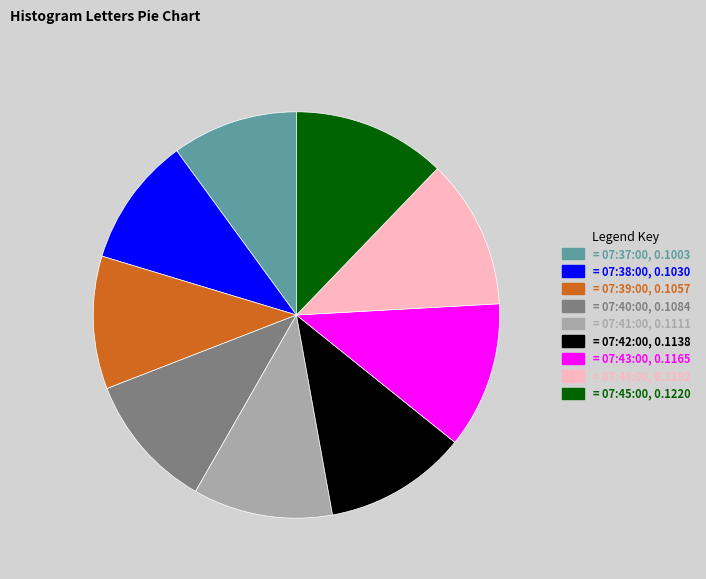

Is there a majority slice in this chart?

No